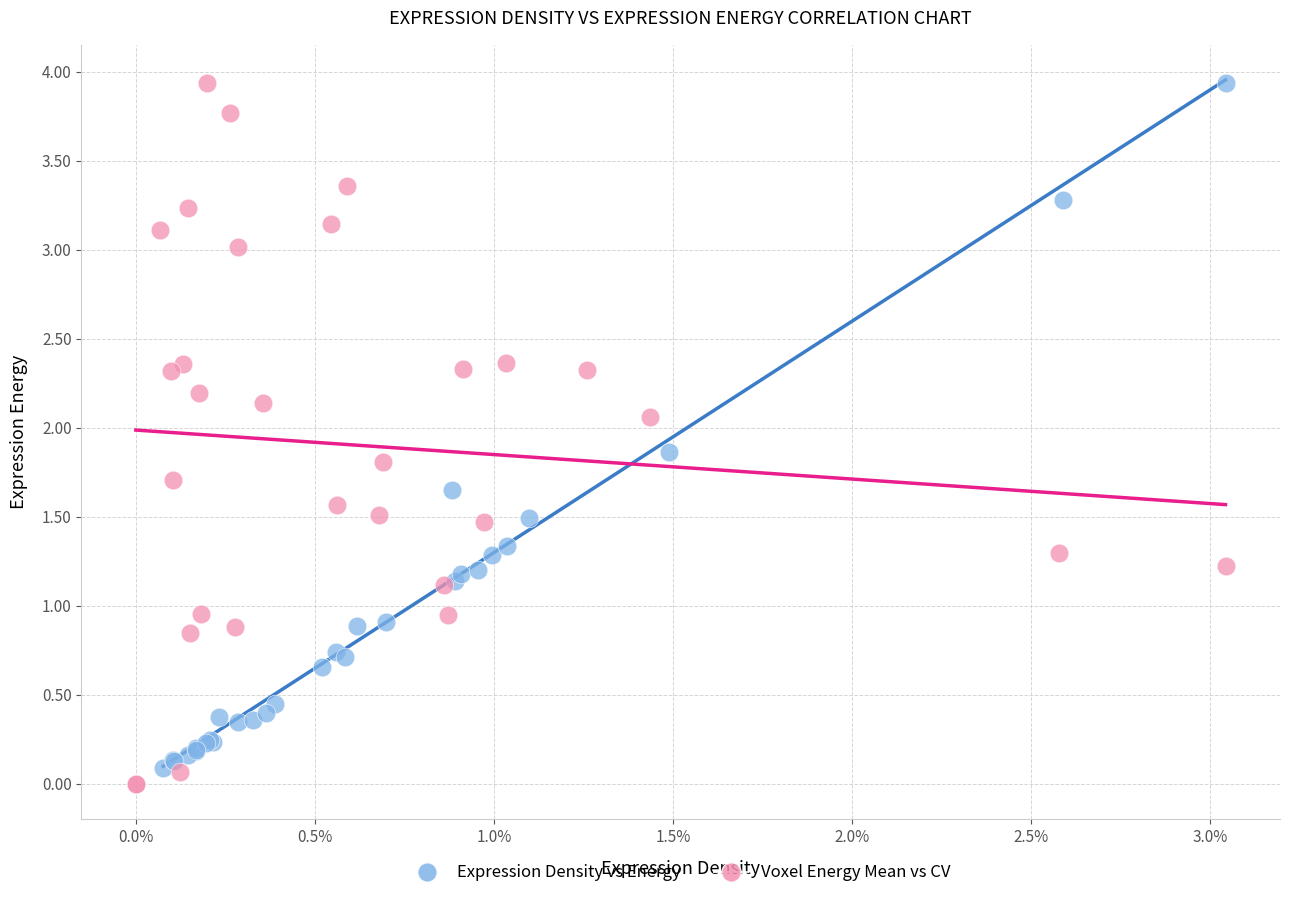

Which series has the widest spread of Y values?

Voxel Energy Mean vs CV